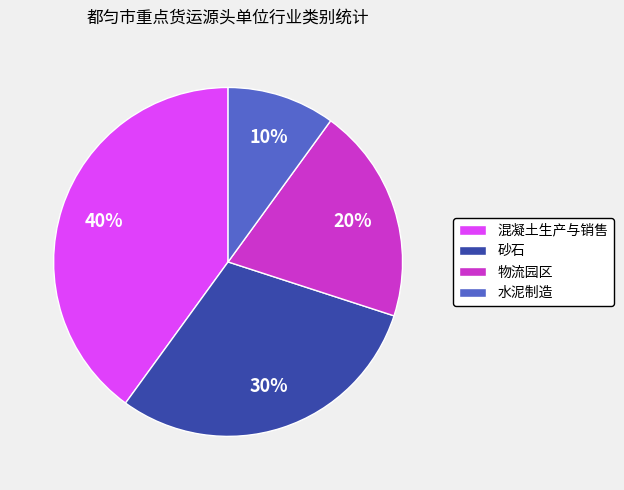

Is 混凝土生产与销售 the majority of the pie?

No